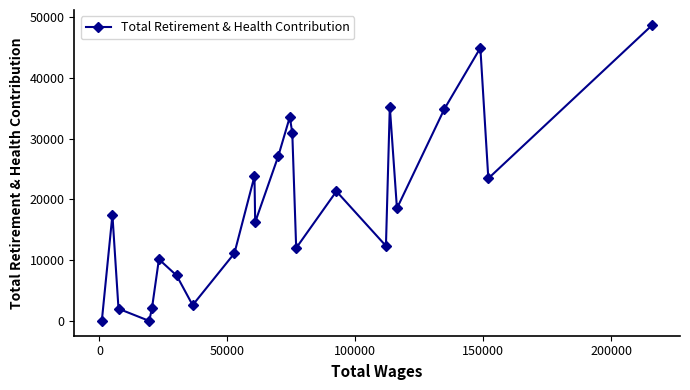

What is the value of the 9th point from the left?

11128